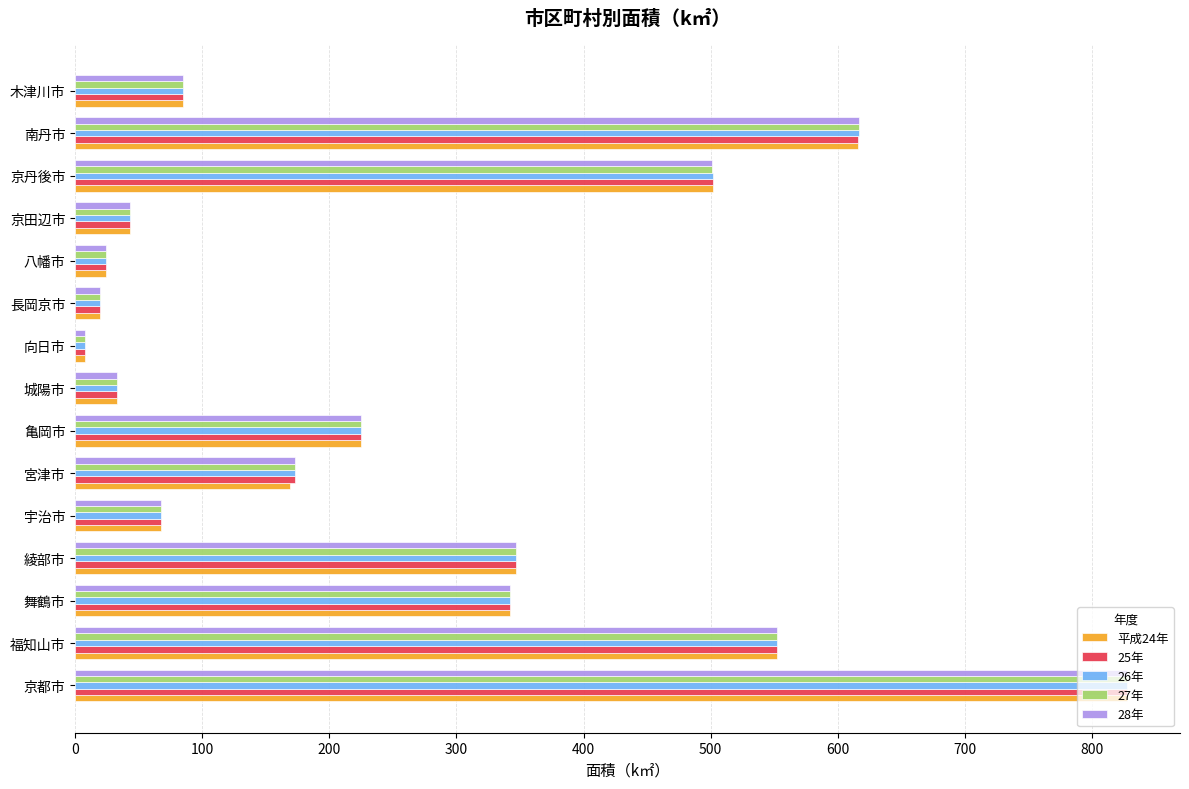

What is the highest value of the 27年 series?

827.8